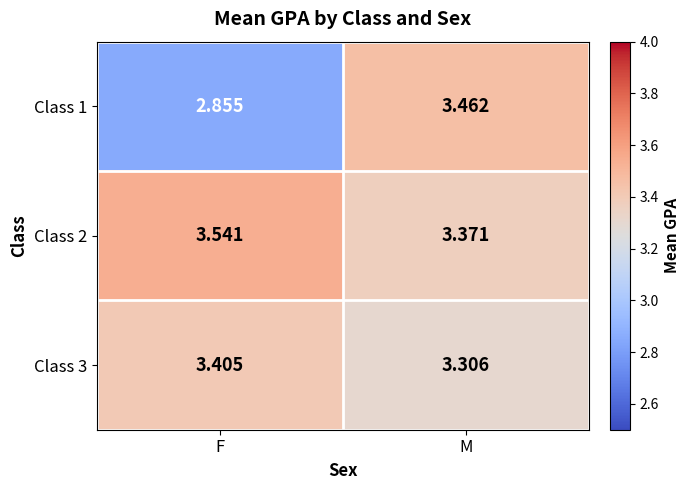

Which category has the lowest value across all series?

F